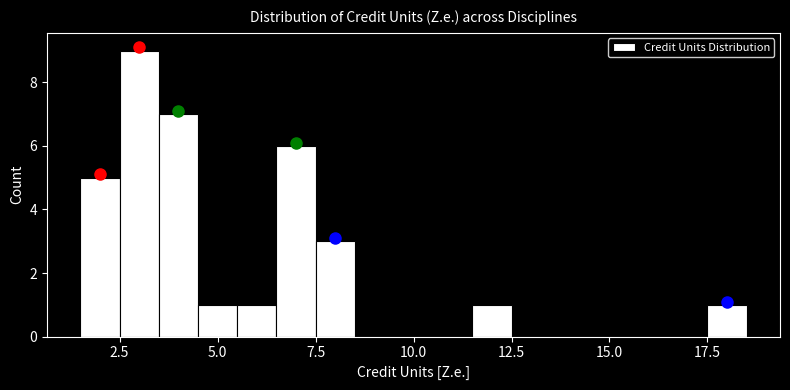

Around what value on the x-axis is the tallest bar? Give the approximate position of its centre, as read against the axis.

3.0